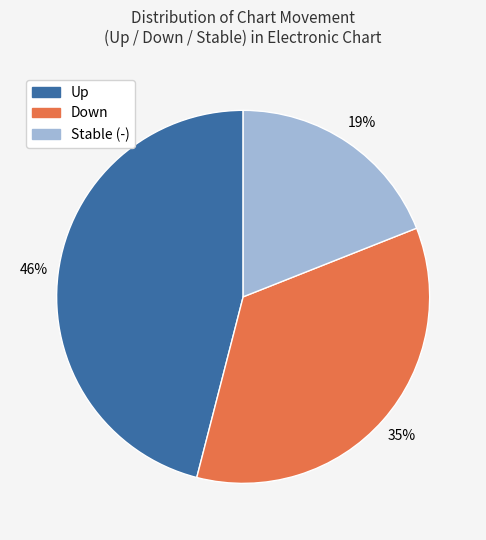

Is there any slice that represents more than half of the pie?

No